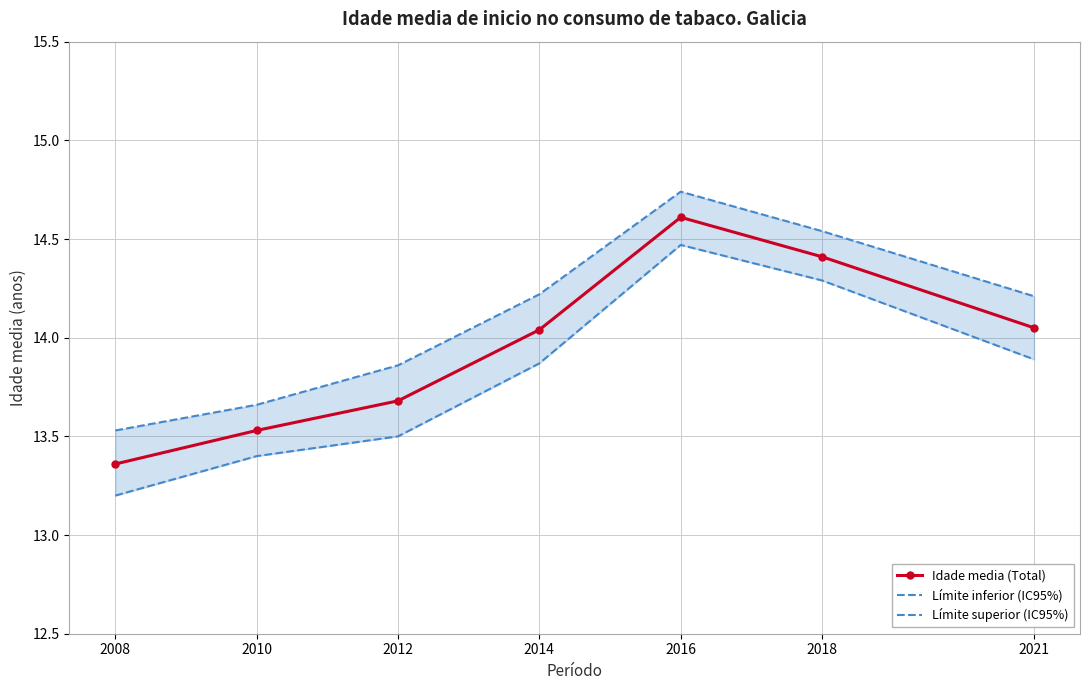

Does the chart have visible grid lines?

Yes